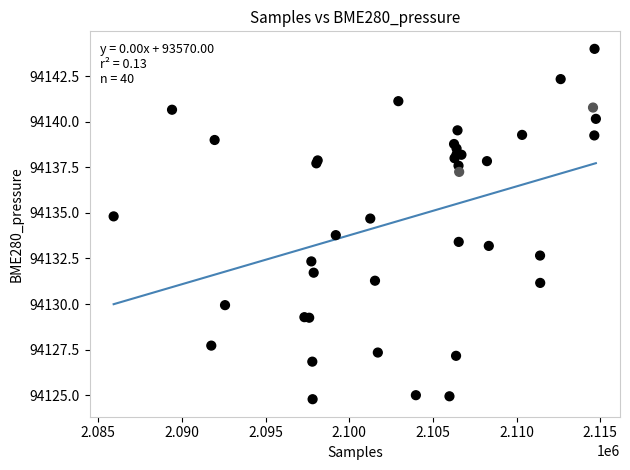

What Y value in the scatter plot is closest to 94134?

94133.8